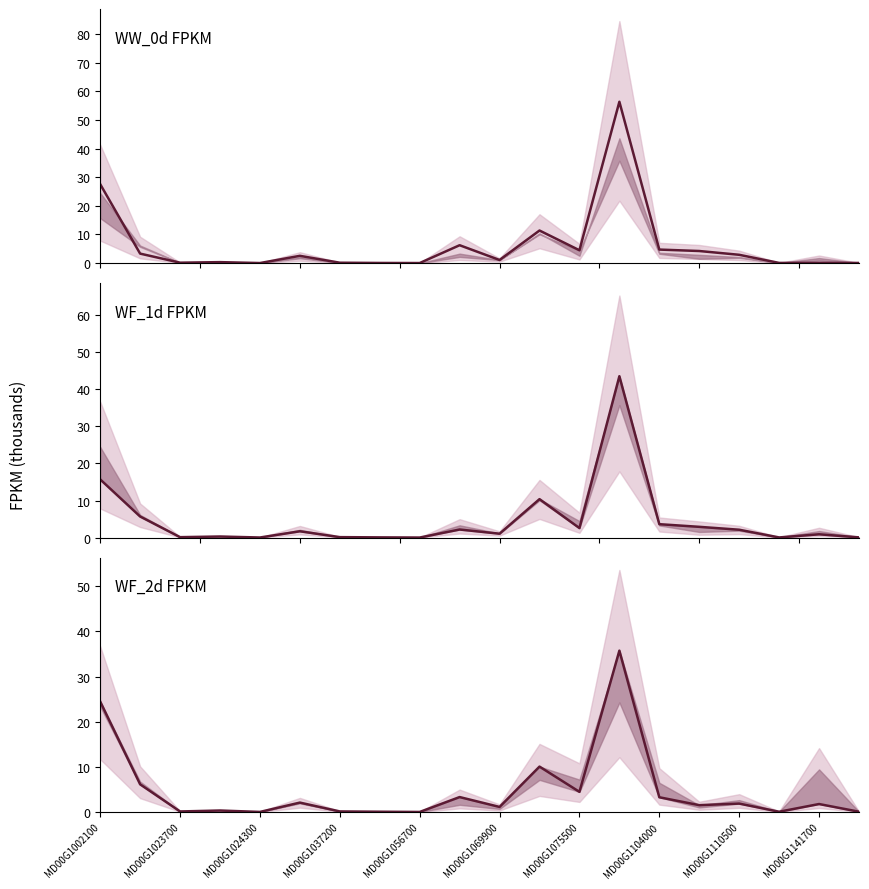

Does the chart have visible grid lines?

No